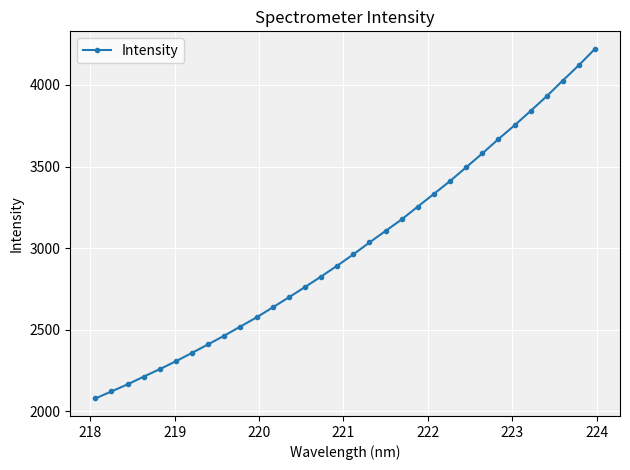

What is the value of the 24th point from the left?

3495.4